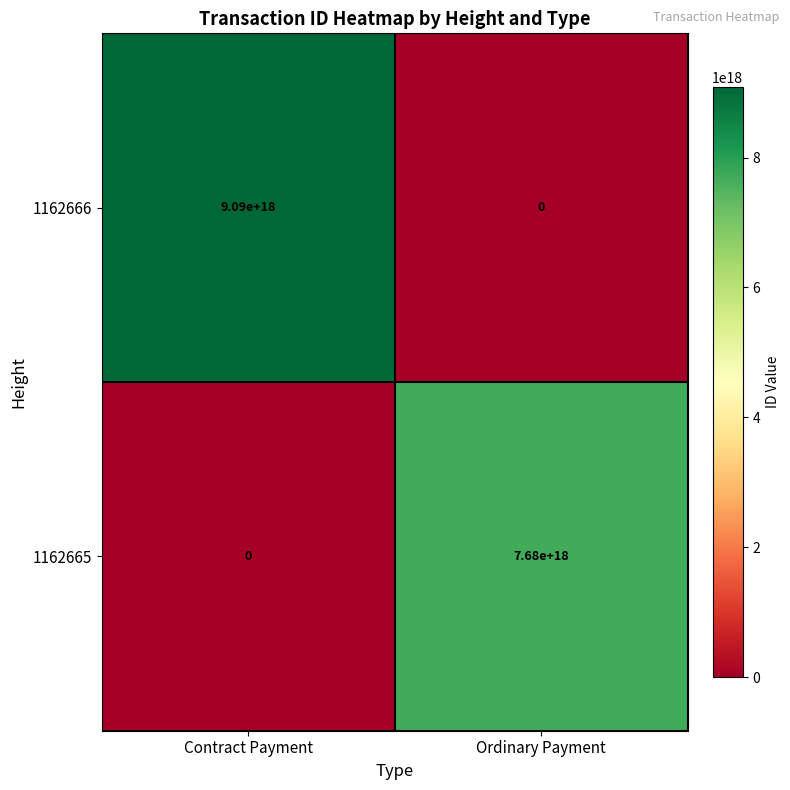

Is it true that 1162665 equals 12068991406133020672 at Ordinary Payment?

False